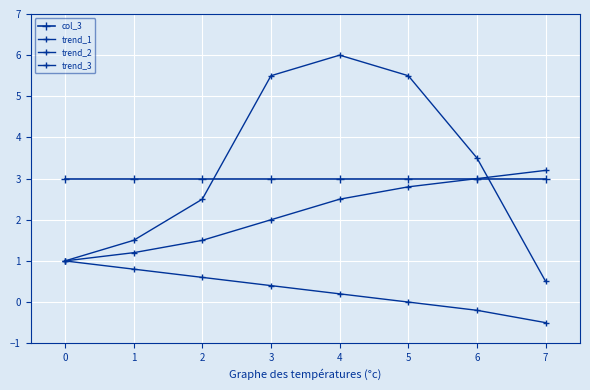

How many lines are shown in the chart?

4